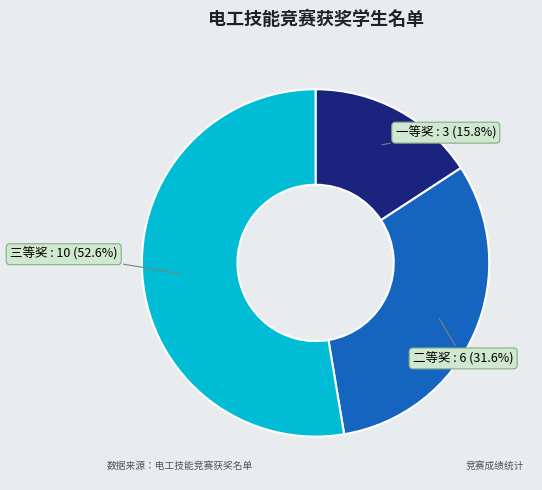

Which has a higher value, 一等奖 or 二等奖?

二等奖